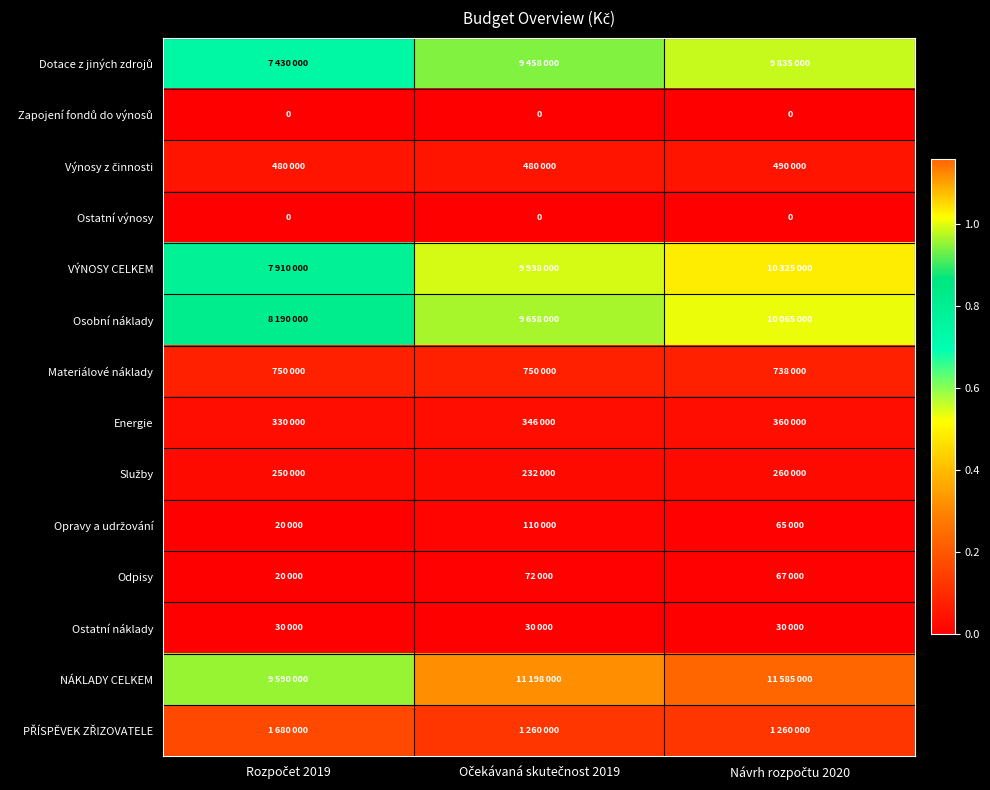

What is the minimum value for Služby?

232000